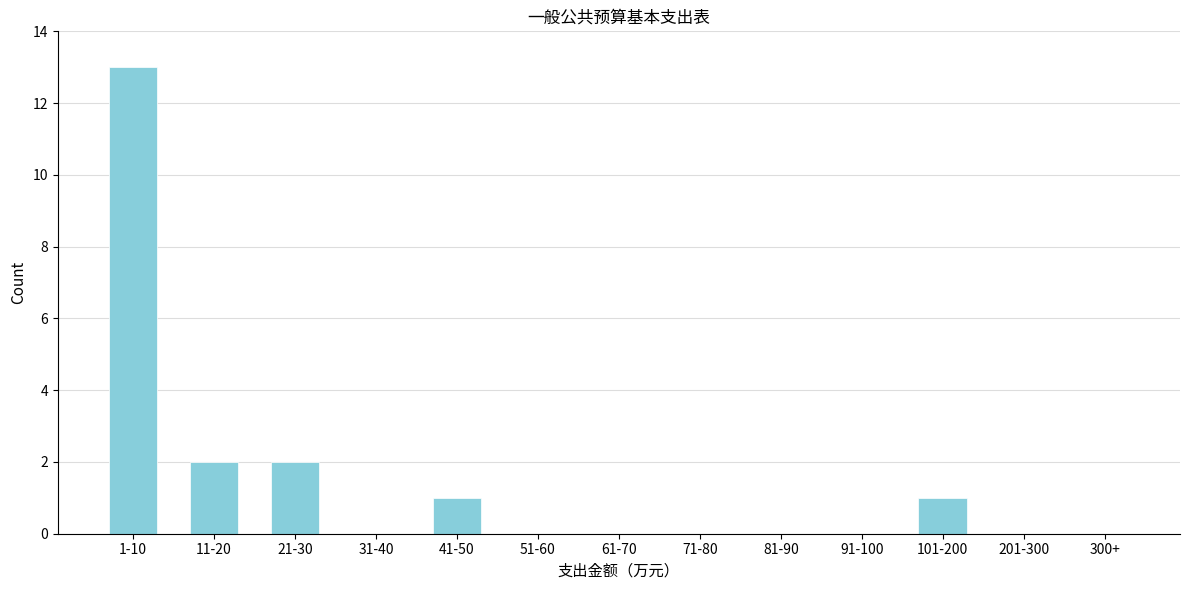

Reading left to right, extract all data points from this chart.

1-10=13	11-20=2	21-30=2	31-40=0	41-50=1	51-60=0	61-70=0	71-80=0	81-90=0	91-100=0	101-200=1	201-300=0	300+=0